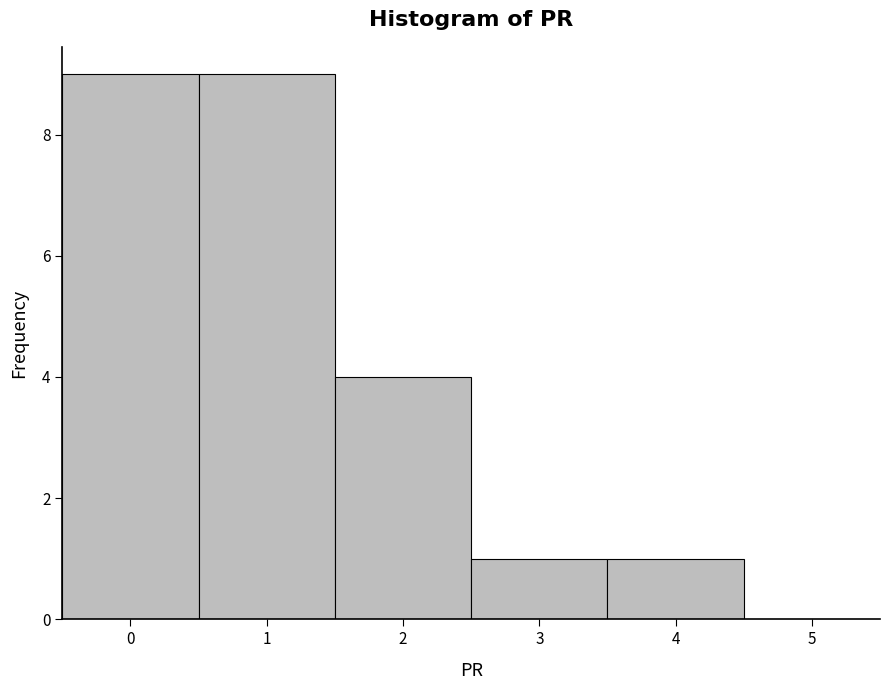

How tall is the bar that spans 0.5 to 1.5 on the x-axis? The values are not printed on the chart, so give them approximately, as read against the axis.

9